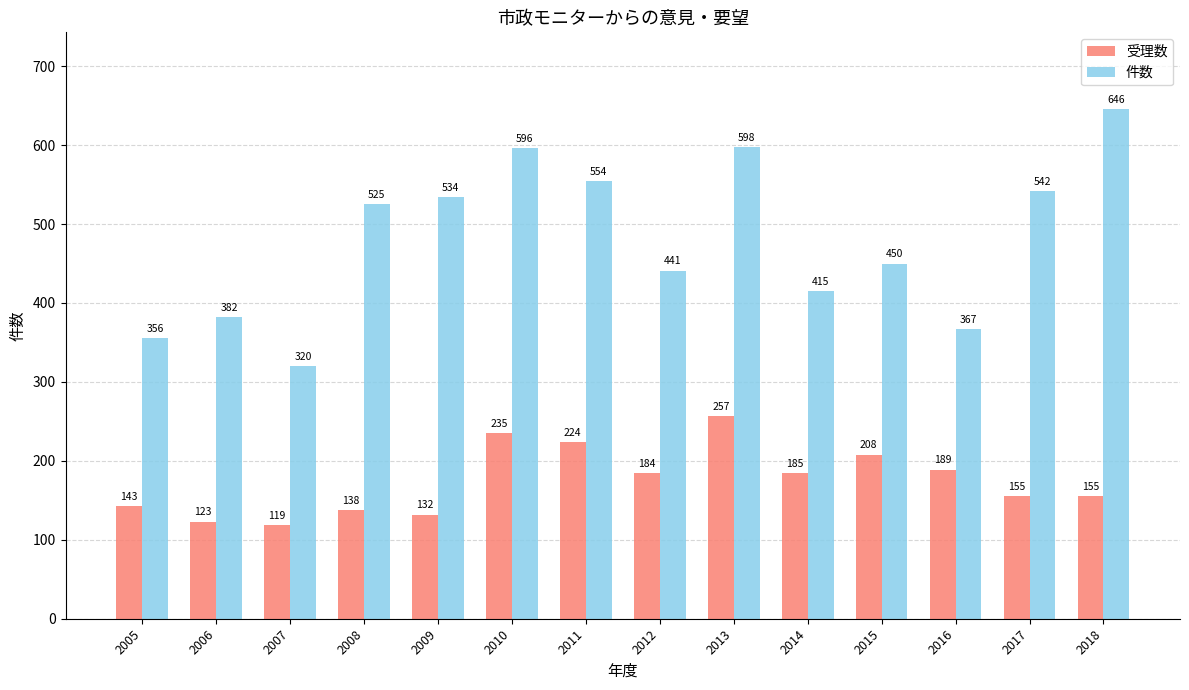

At 2011, list the series in order from largest to smallest.

件数, 受理数